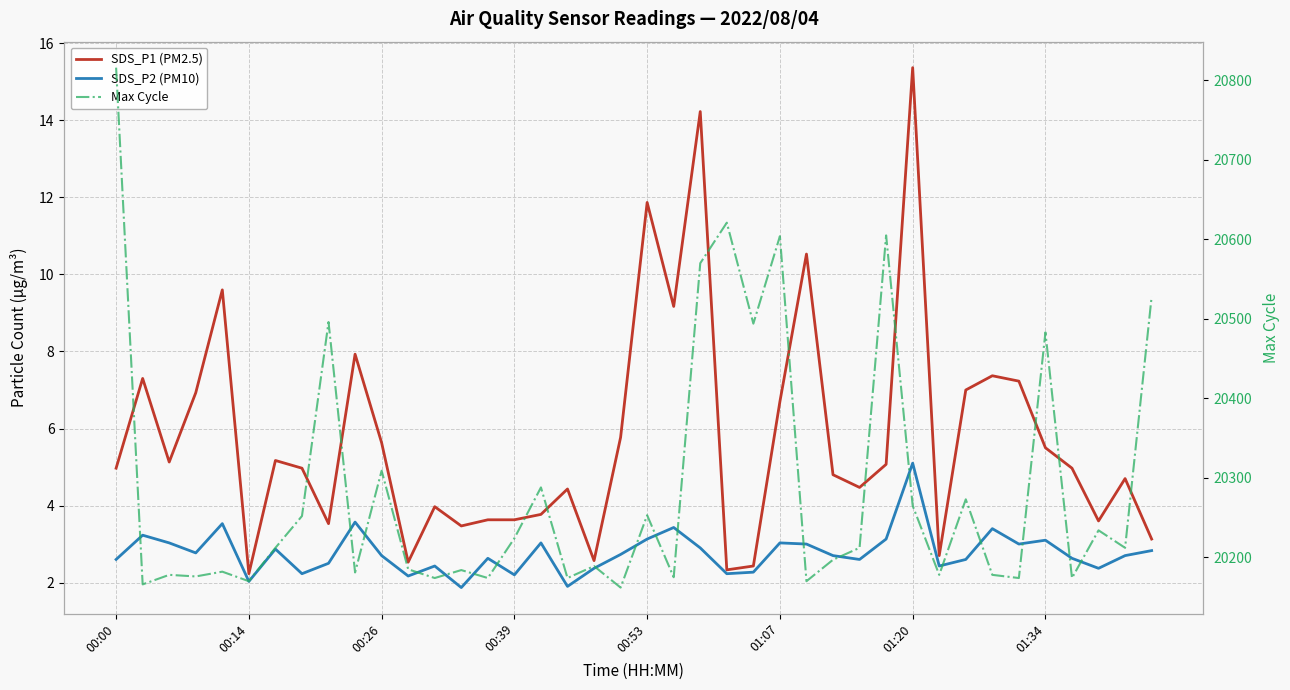

How many values in the Max Cycle series exceed 20212?

17